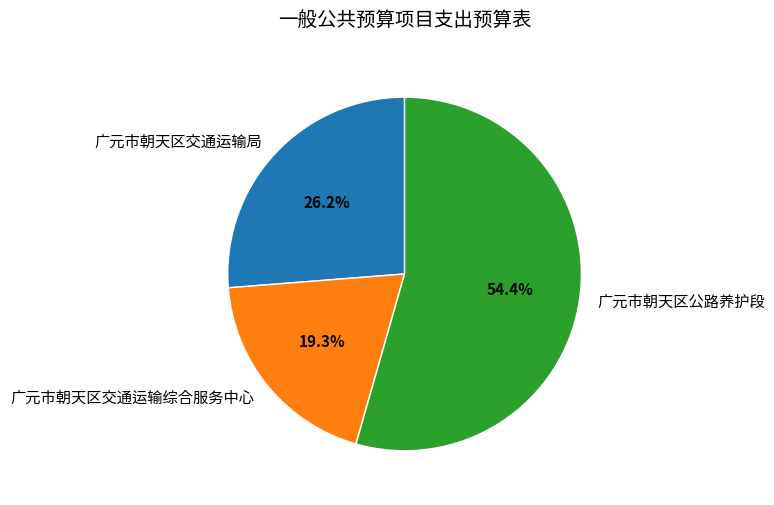

What is the largest slice in the pie chart?

广元市朝天区公路养护段